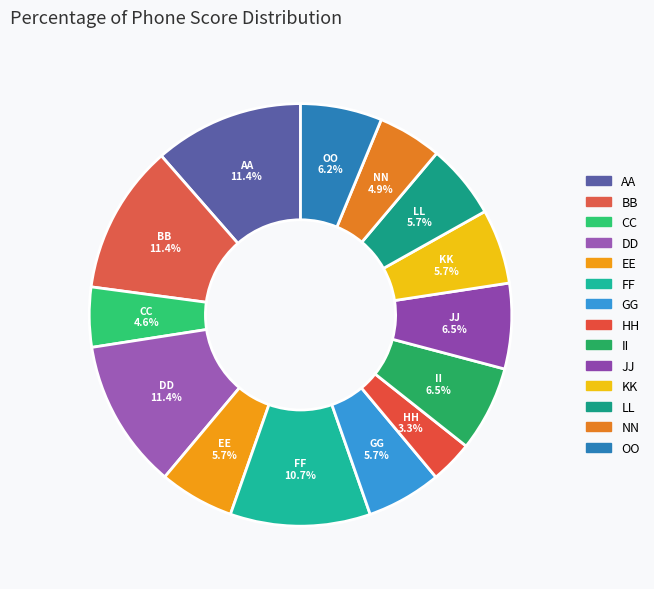

Count the number of slices in the pie.

14